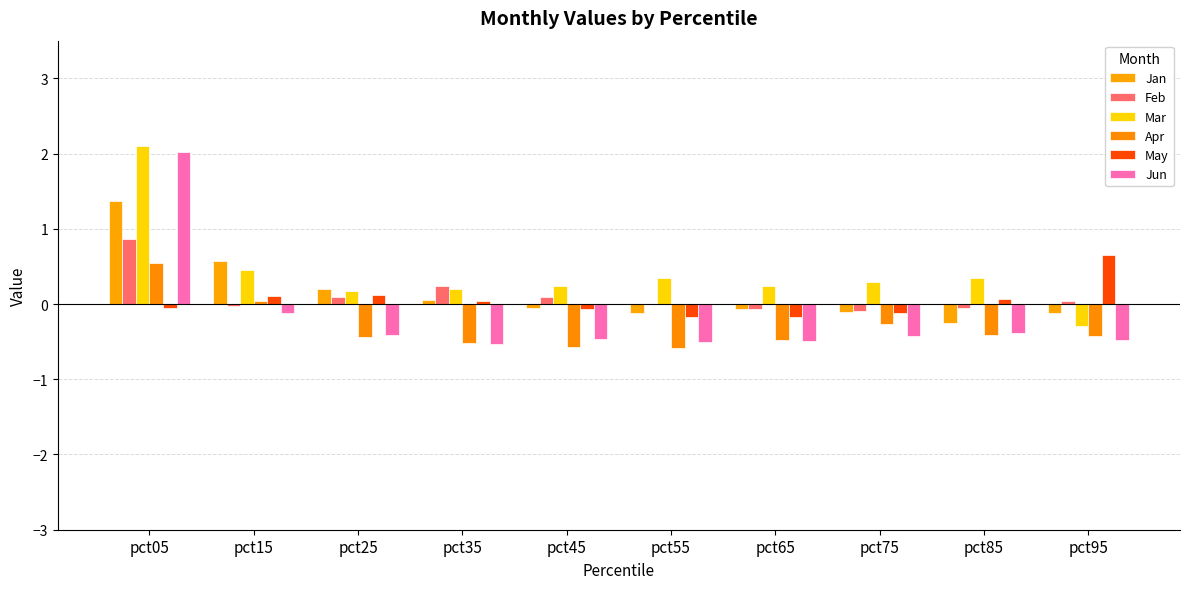

What are all the series names shown in the legend?

Jan, Feb, Mar, Apr, May, Jun